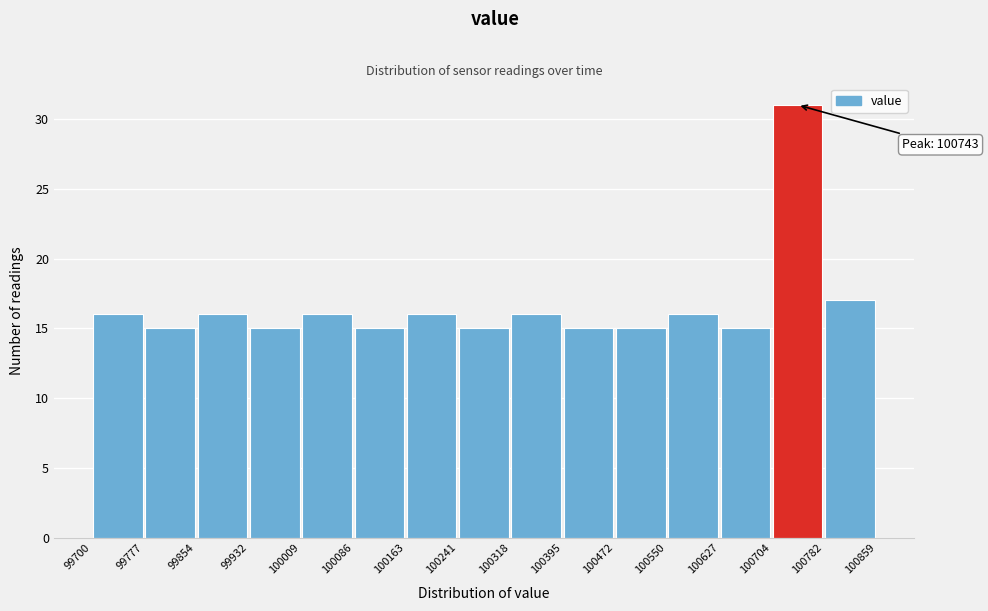

Over which range of the x-axis is the bar tallest?

100704 to 100782